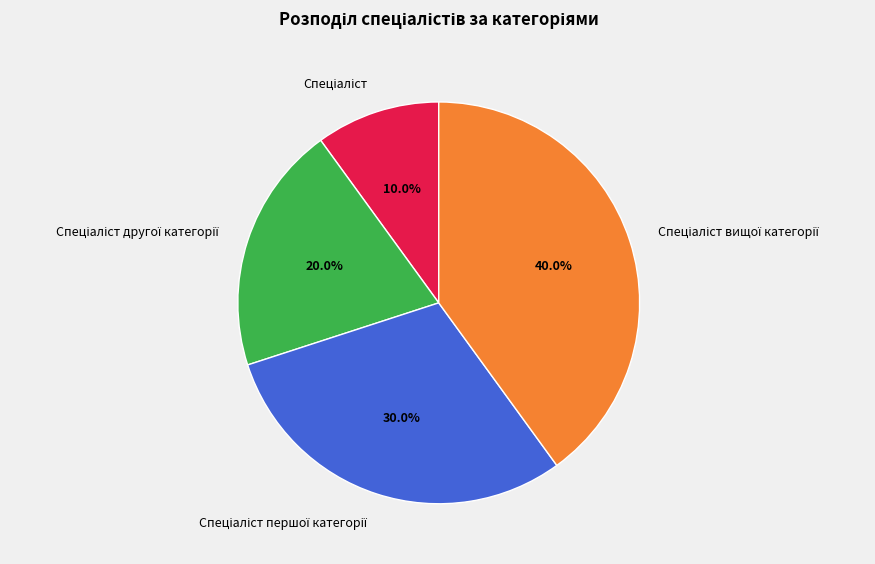

Is there any slice that represents more than half of the pie?

No